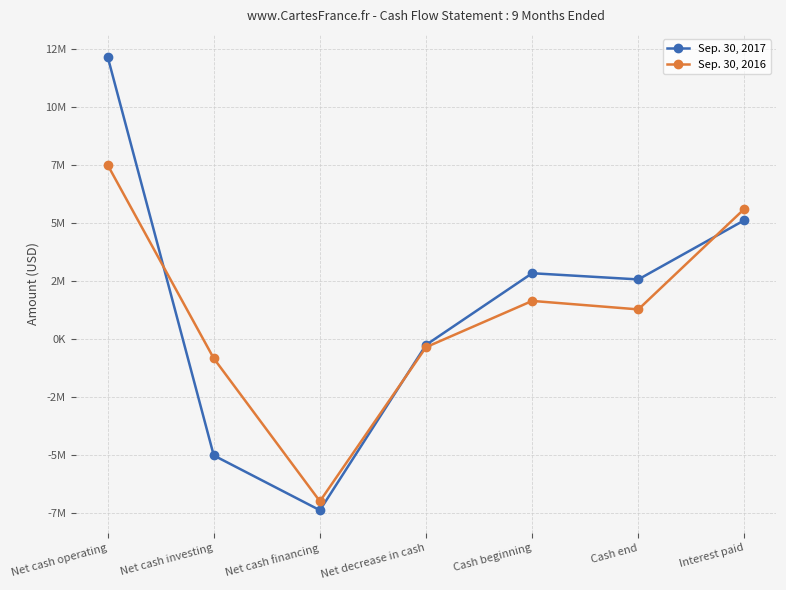

What are all the series names shown in the legend?

Sep. 30, 2017, Sep. 30, 2016